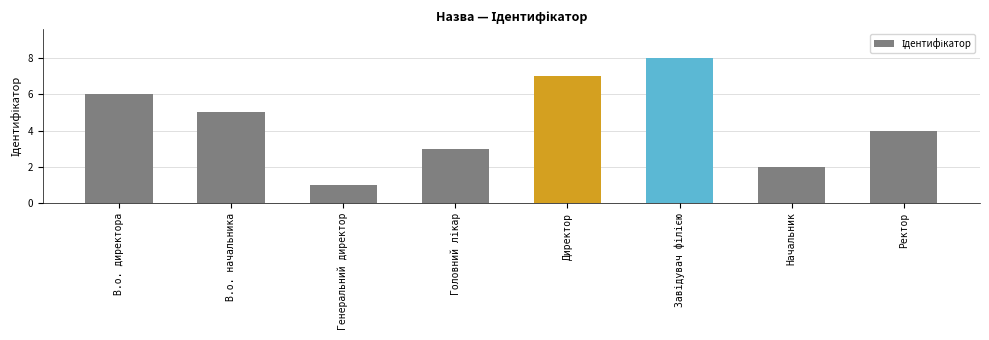

Reading left to right, list all the values displayed in this chart.

6	5	1	3	7	8	2	4